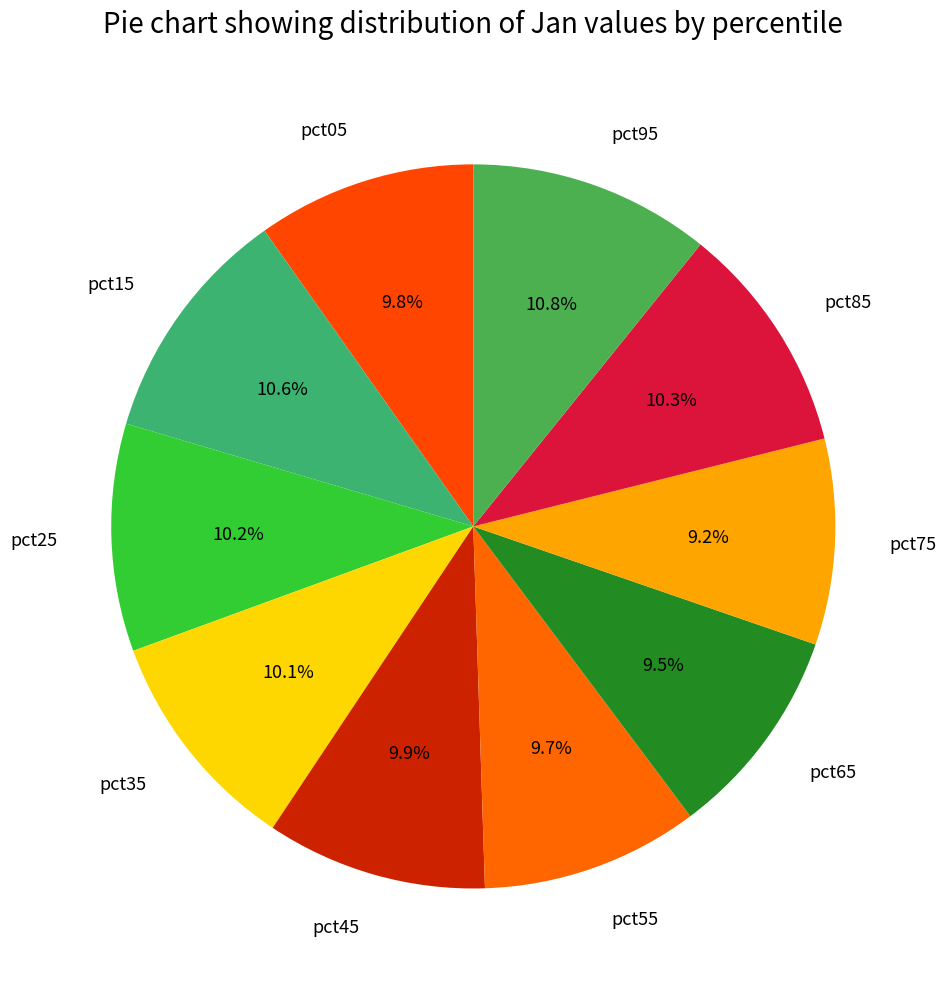

Is there a majority slice in this chart?

No